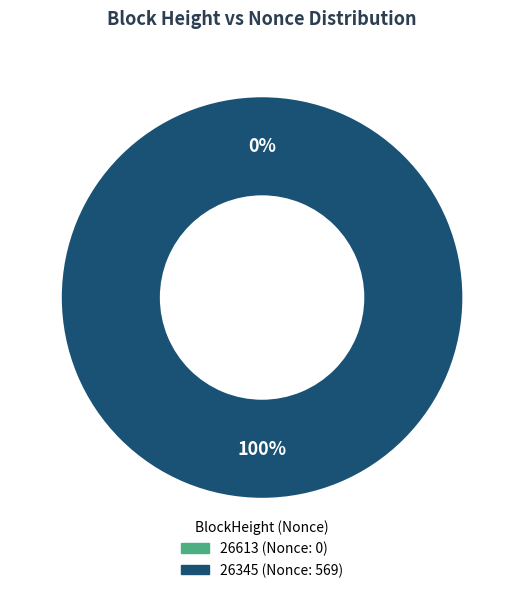

To the nearest percent, what is the difference between the largest and smallest slice percentages?

100%